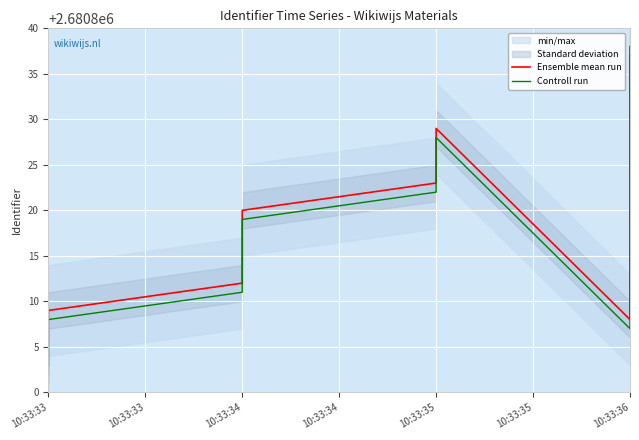

What is the value of the Controll run point at the 13th from the left?

2680807